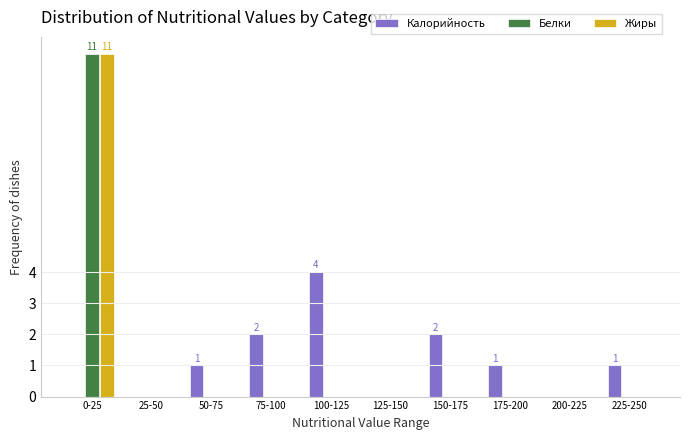

Reading left to right, extract all data points from this chart.

Калорийность: 0-25=0	25-50=0	50-75=1	75-100=2	100-125=4	125-150=0	150-175=2	175-200=1	200-225=0	225-250=1
Белки: 0-25=11	25-50=0	50-75=0	75-100=0	100-125=0	125-150=0	150-175=0	175-200=0	200-225=0	225-250=0
Жиры: 0-25=11	25-50=0	50-75=0	75-100=0	100-125=0	125-150=0	150-175=0	175-200=0	200-225=0	225-250=0